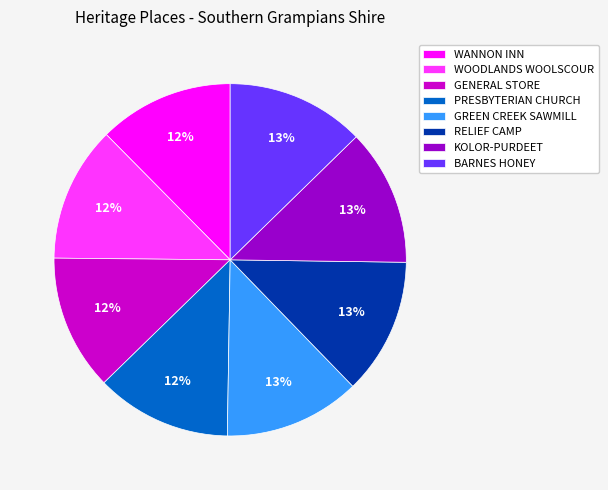

The GREEN CREEK SAWMILL slice represents 13% of the pie. True or false?

True